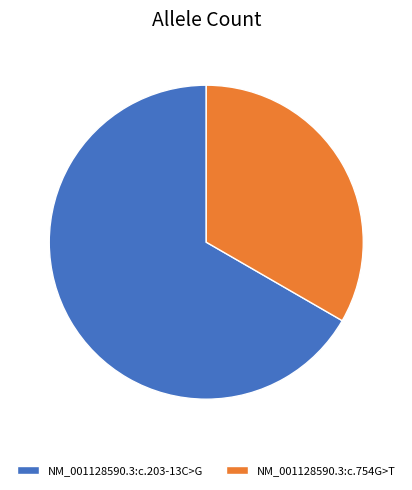

Which slice is the smallest?

NM_001128590.3:c.754G>T